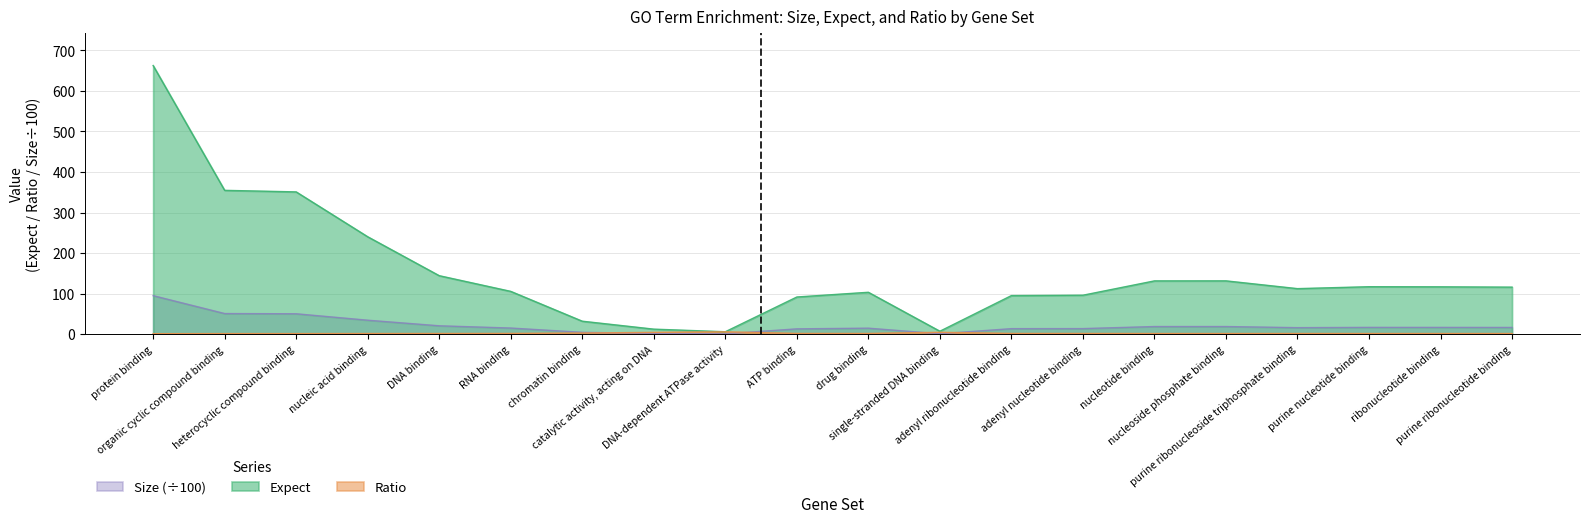

What is the minimum value shown in the chart?

0.9